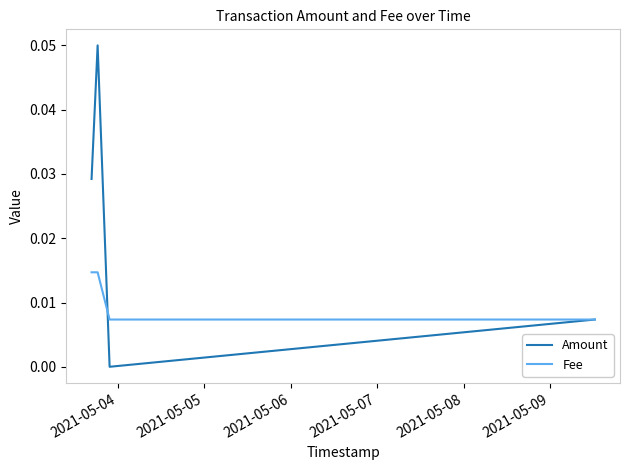

In Amount, how many points are higher than both neighbors (excluding endpoints)?

1